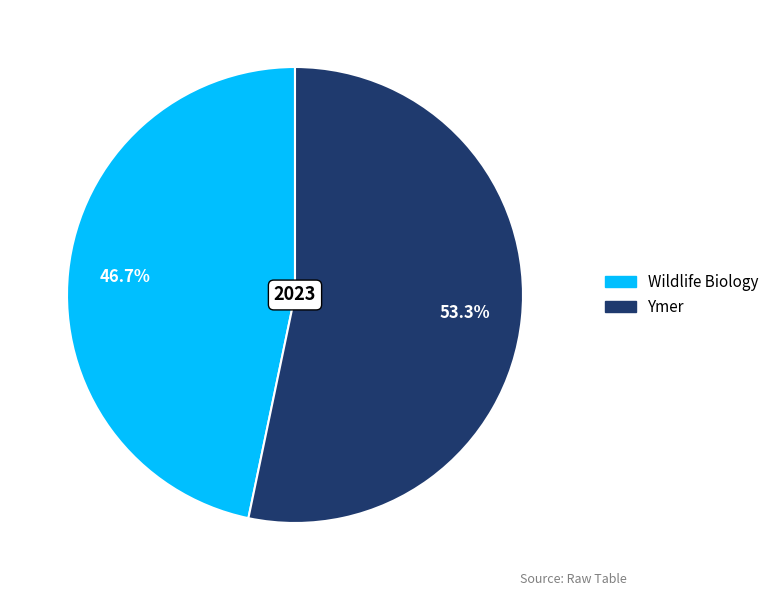

What percentage do Wildlife Biology and Ymer together represent?

100.0%